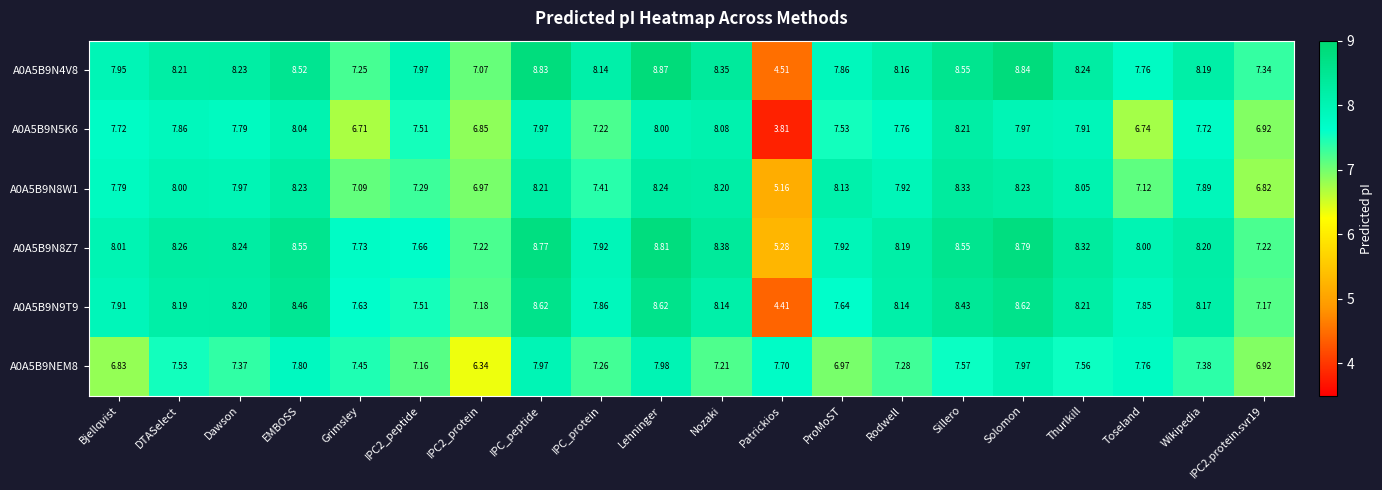

At which label is A0A5B9N5K6 closest to 6?

Grimsley